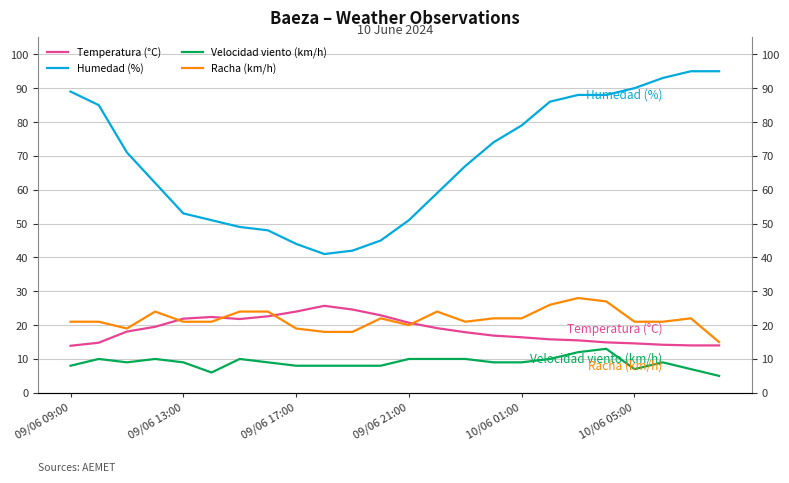

Reading left to right, transcribe all the data shown in this chart.

Temperatura (°C): 13.9	14.8	18.1	19.5	21.9	22.4	21.8	22.6	24.0	25.7	24.6	22.9	20.7	19.1	17.9	16.9	16.4	15.8	15.5	14.9	14.6	14.2	14.0	14.0
Humedad (%): 89.0	85.0	71.0	62.0	53.0	51.0	49.0	48.0	44.0	41.0	42.0	45.0	51.0	59.0	67.0	74.0	79.0	86.0	88.0	88.0	90.0	93.0	95.0	95.0
Velocidad viento (km/h): 8.0	10.0	9.0	10.0	9.0	6.0	10.0	9.0	8.0	8.0	8.0	8.0	10.0	10.0	10.0	9.0	9.0	10.0	12.0	13.0	7.0	9.0	7.0	5.0
Racha (km/h): 21.0	21.0	19.0	24.0	21.0	21.0	24.0	24.0	19.0	18.0	18.0	22.0	20.0	24.0	21.0	22.0	22.0	26.0	28.0	27.0	21.0	21.0	22.0	15.0